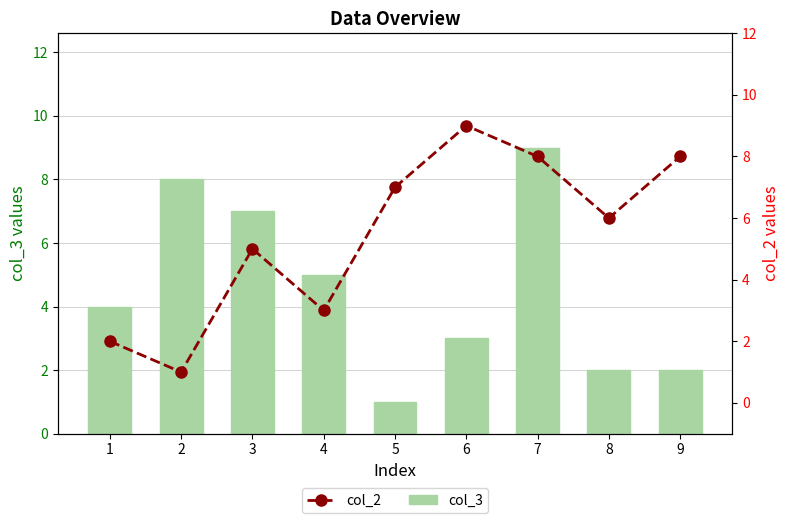

How many values in the col_3 series exceed 4?

4